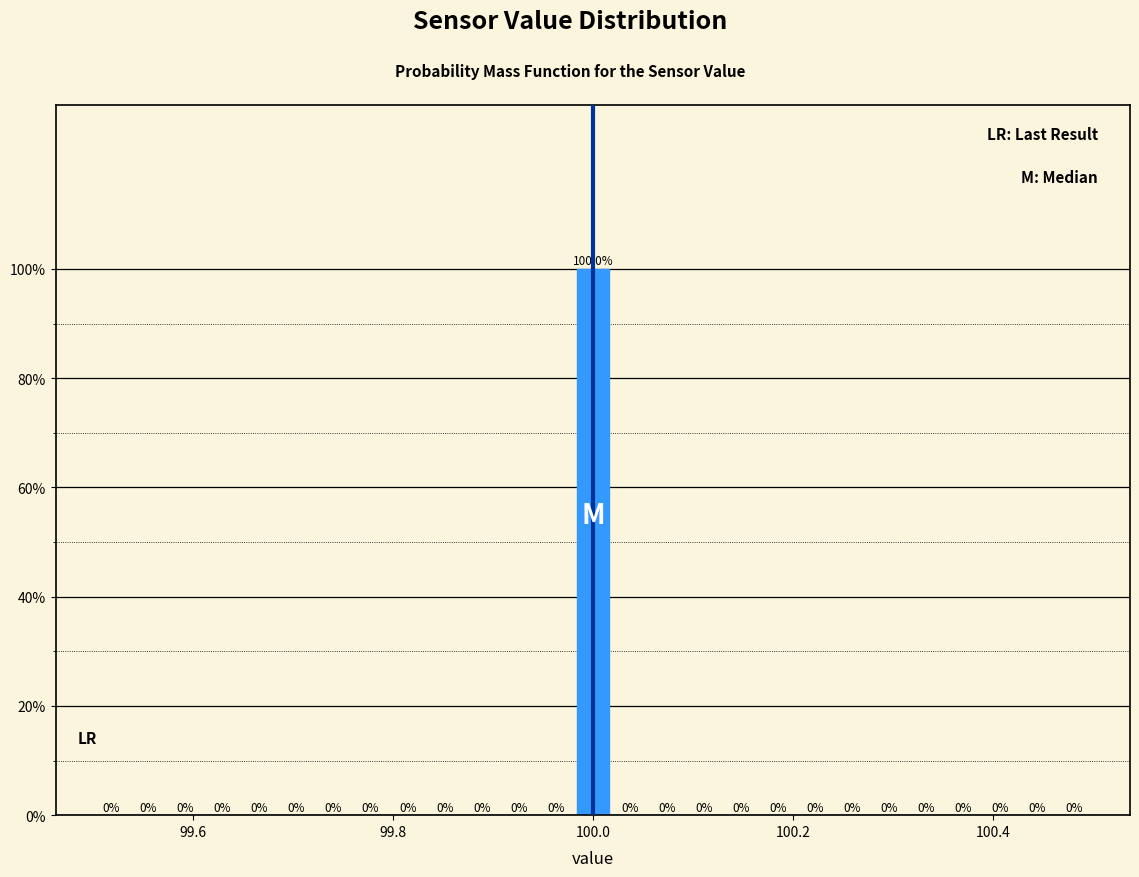

Around what value on the x-axis is the tallest bar? Give the approximate position of its centre, as read against the axis.

100.00